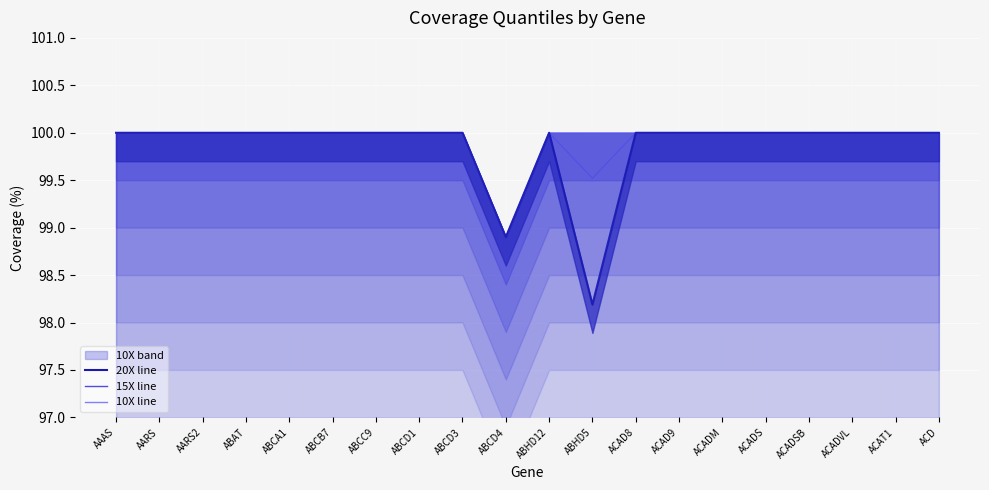

True or false: 20X has a value of 171.5 at ACADSB.

False